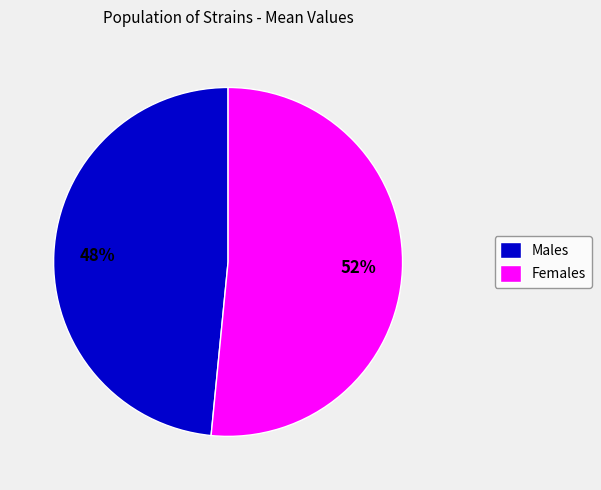

Is it true that Males is 48% of the pie?

True